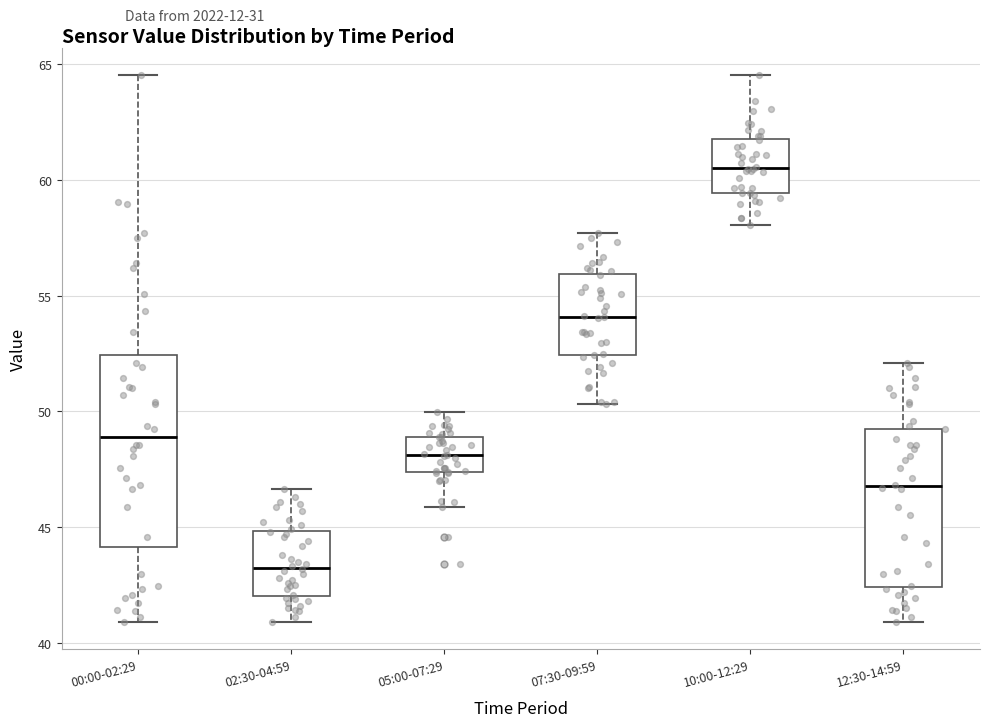

Reading left to right, transcribe this box plot: for each box, give where its median line is, the range the box spans, and where its two whiskers end, as read against the y-axis. The values are not printed on the chart, so give them approximately, as read against the axis.

00:00-02:29: median 49.0, box 44.0 to 52.5, whiskers 41.0 to 64.5
02:30-04:59: median 43.5, box 42.0 to 45.0, whiskers 41.0 to 46.5
05:00-07:29: median 48.0, box 47.5 to 49.0, whiskers 46.0 to 50.0
07:30-09:59: median 54.0, box 52.5 to 56.0, whiskers 50.5 to 57.5
10:00-12:29: median 60.5, box 59.5 to 62.0, whiskers 58.0 to 64.5
12:30-14:59: median 47.0, box 42.5 to 49.5, whiskers 41.0 to 52.0